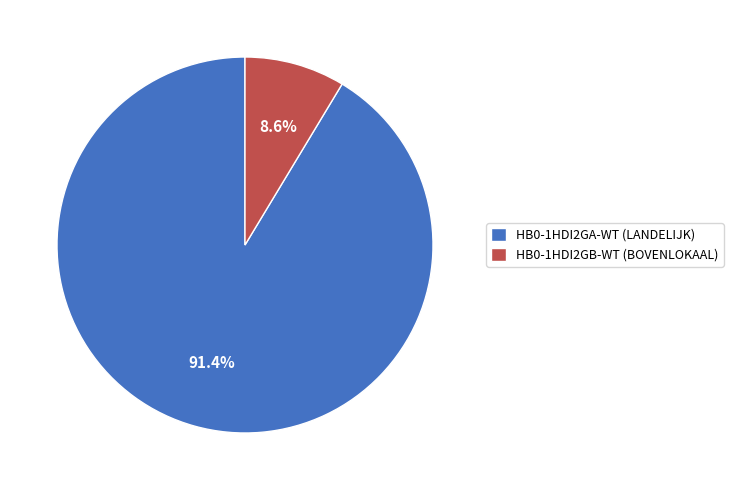

To the nearest percent, what percentage of the pie is HB0-1HDI2GA-WT (LANDELIJK)?

91%